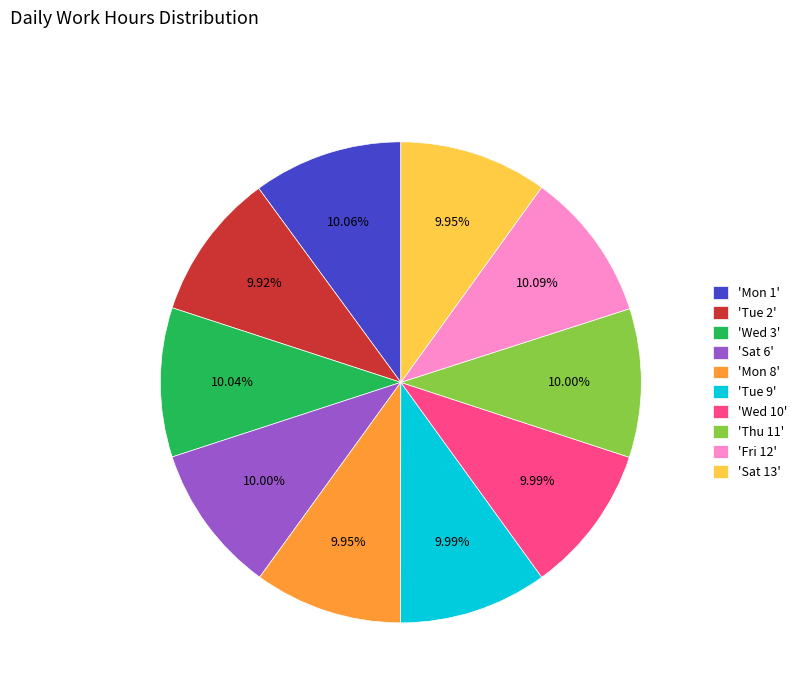

Approximately how many times larger is the value at 'Sat 13' compared to 'Wed 3'?

1.0